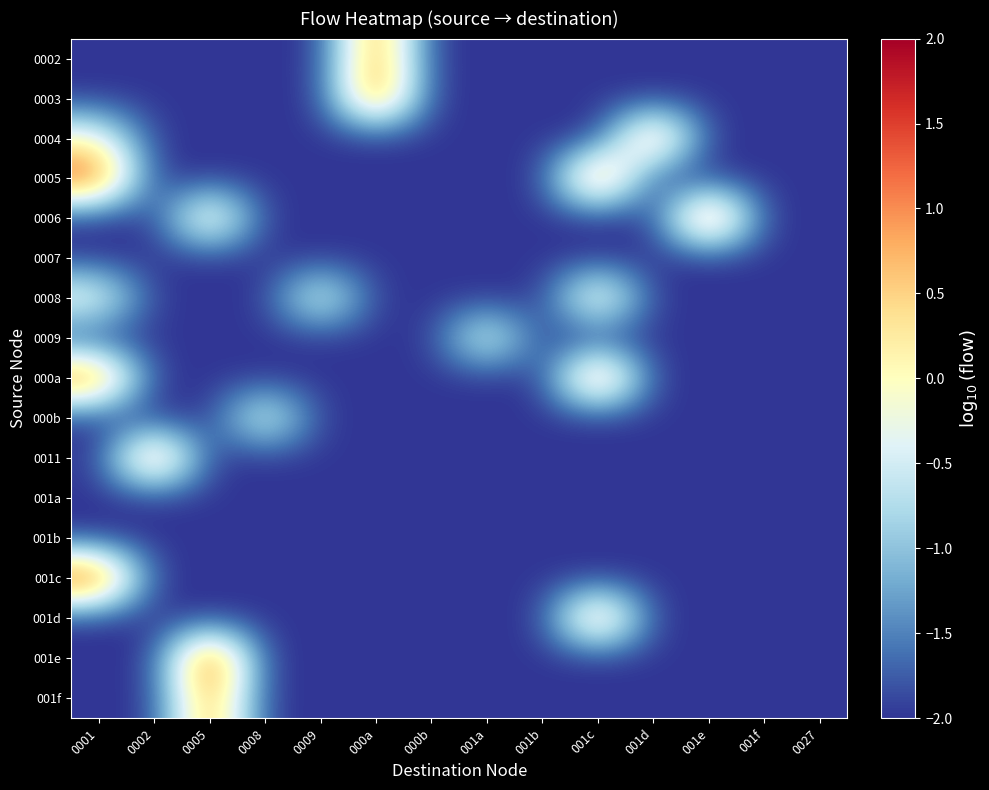

What is the total value across all series at 0002?

-30.7